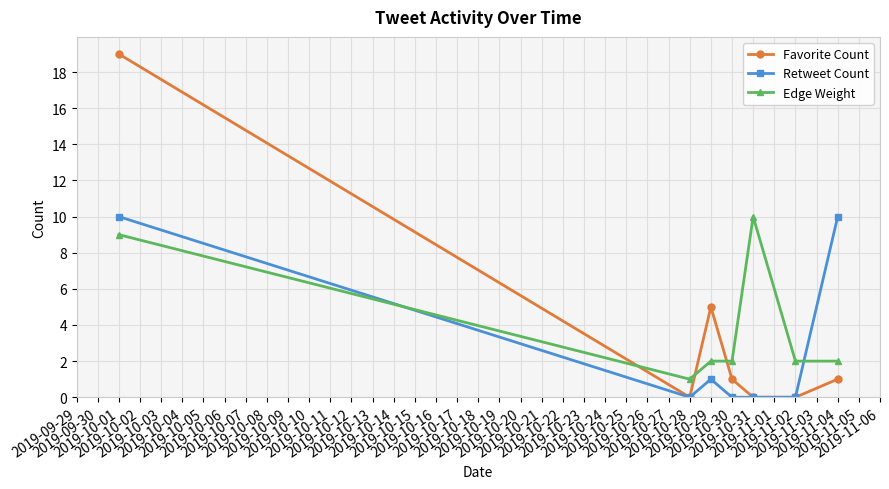

At which category is the sum across all series the highest?

2019-10-01